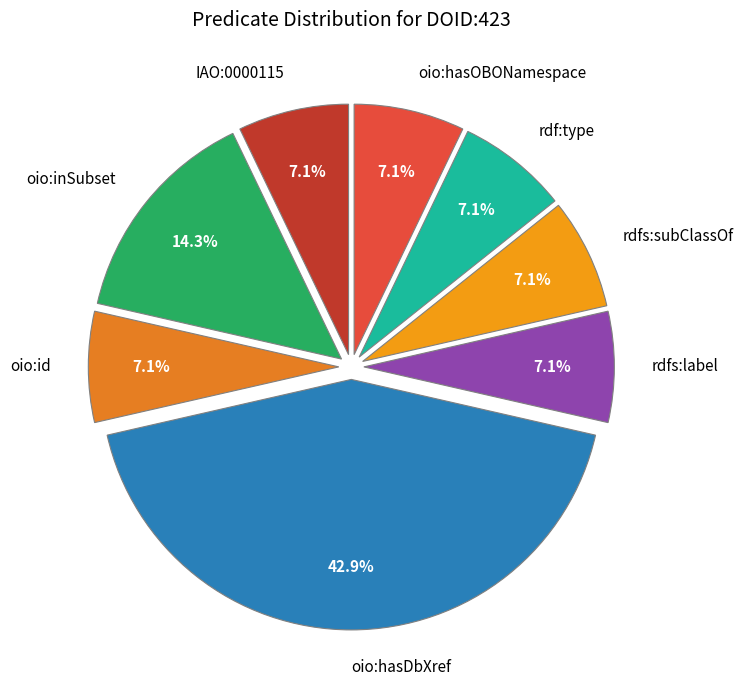

What percentage is the rdfs:subClassOf slice, to the nearest percent?

7%